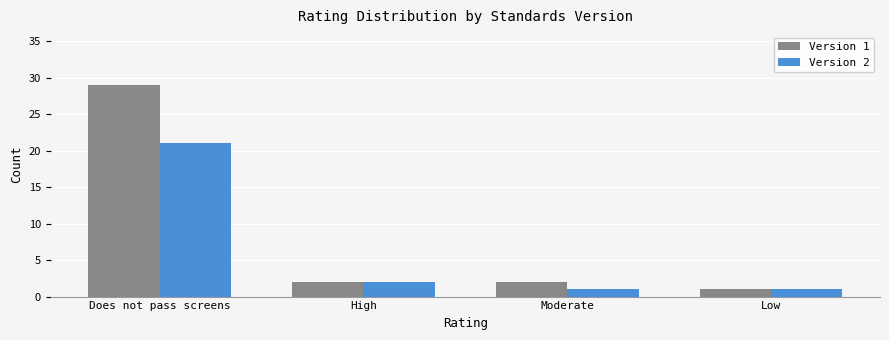

Rank the series by their average value, from highest to lowest.

Version 1, Version 2